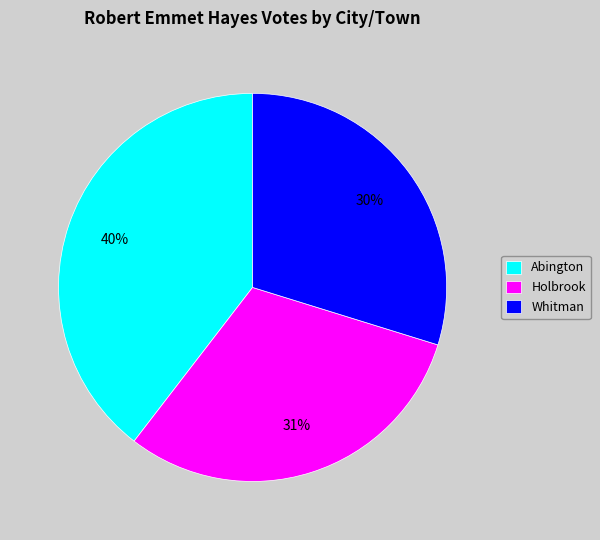

How many slices are in this pie chart?

3